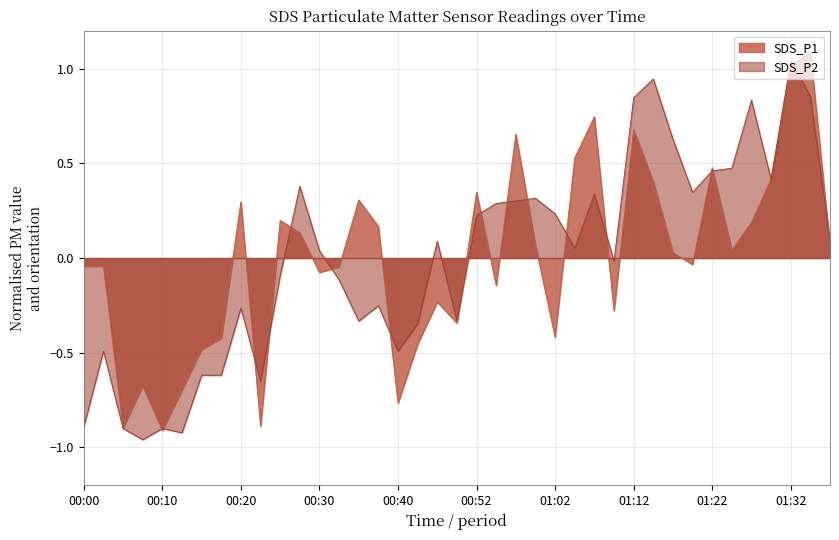

In SDS_P1, how many points are lower than both neighbors (excluding endpoints)?

11